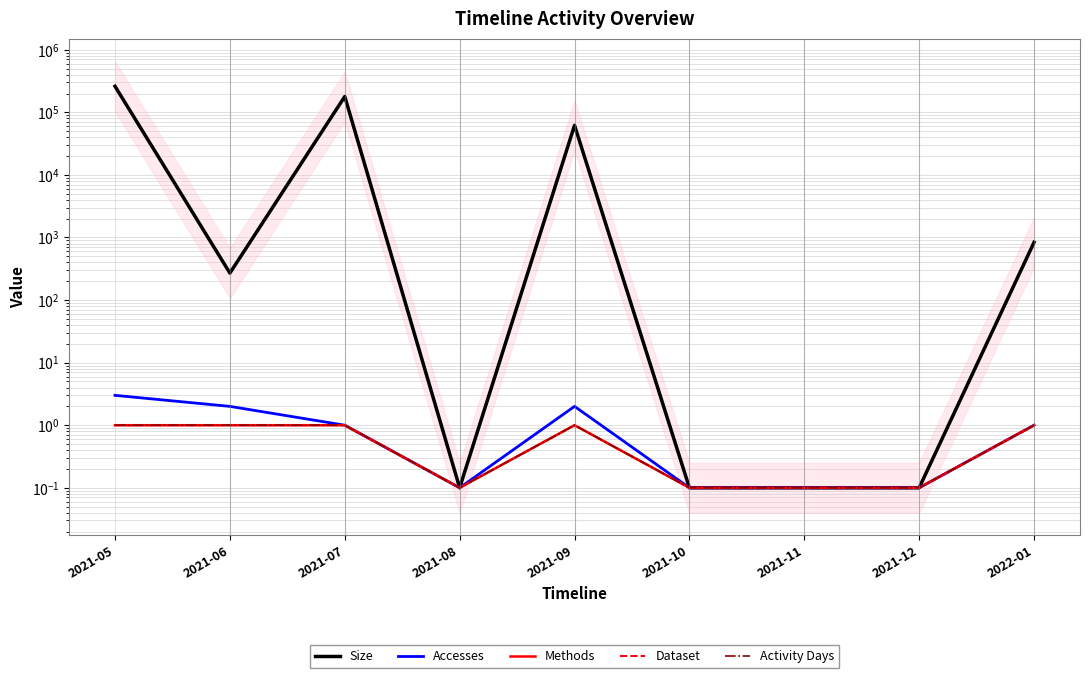

List the series in order of their peak value, lowest first.

Methods, Dataset, Activity Days, Accesses, Size